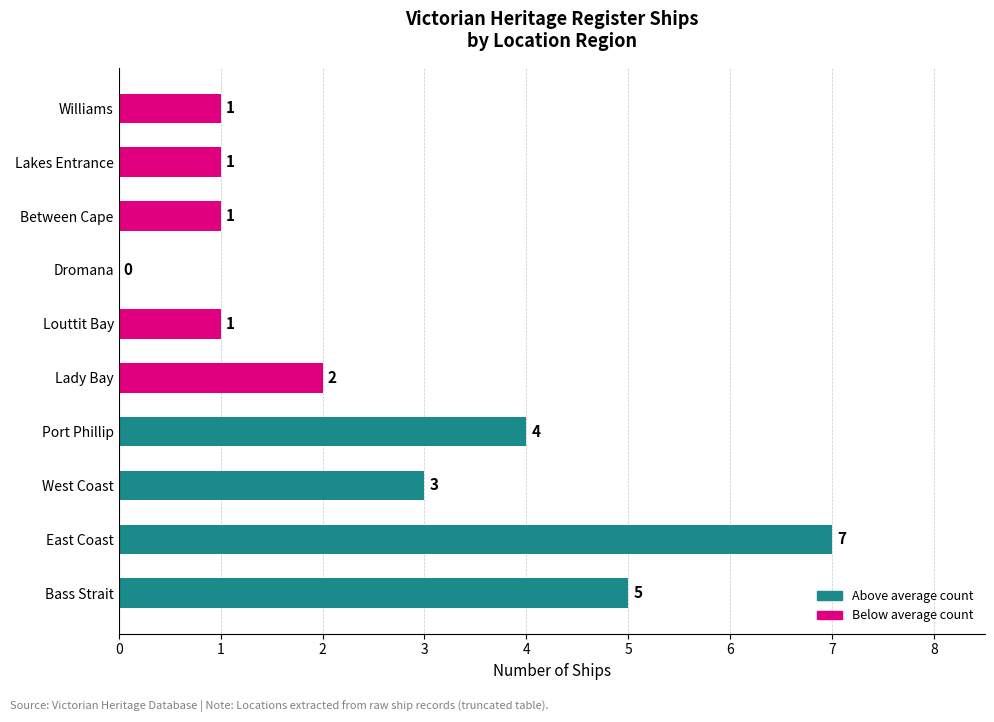

Reading bottom to top, what are all the values shown in this chart?

Bass Strait=5	East Coast=7	West Coast=3	Port Phillip=4	Lady Bay=2	Louttit Bay=1	Dromana=0	Between Cape=1	Lakes Entrance=1	Williams=1